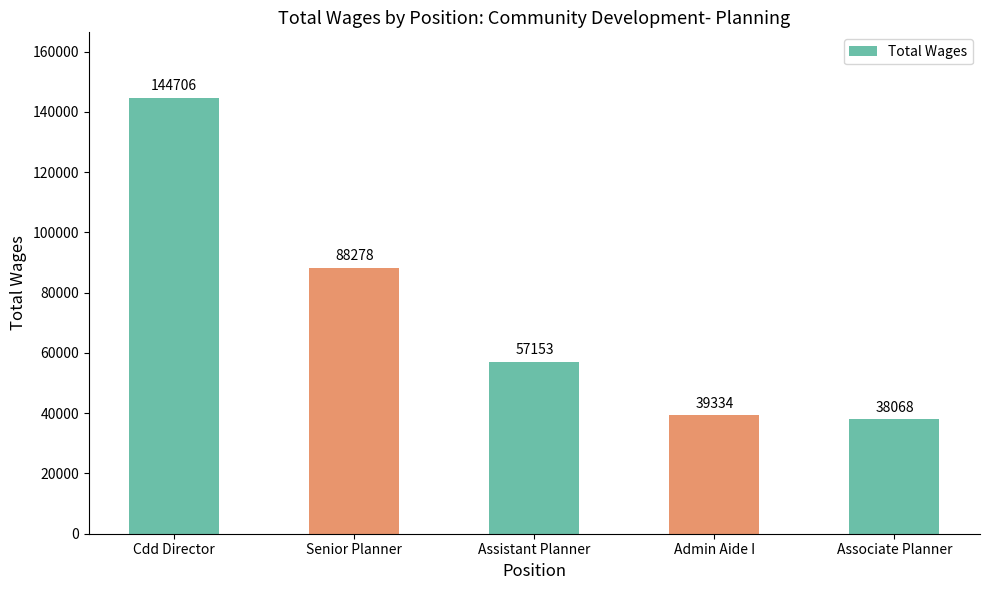

What is the smallest value displayed?

38068